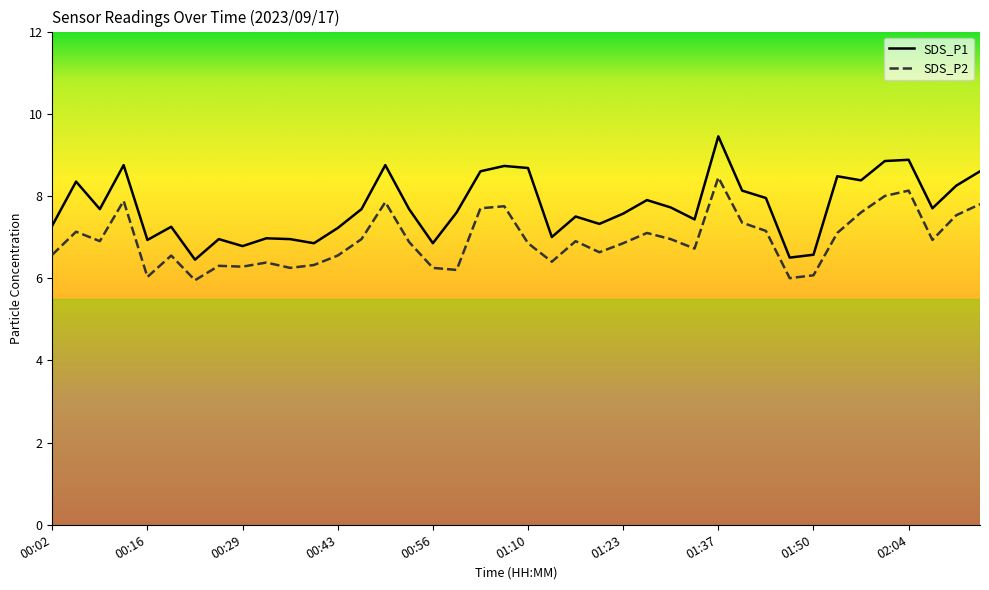

How many lines are shown in the chart?

2